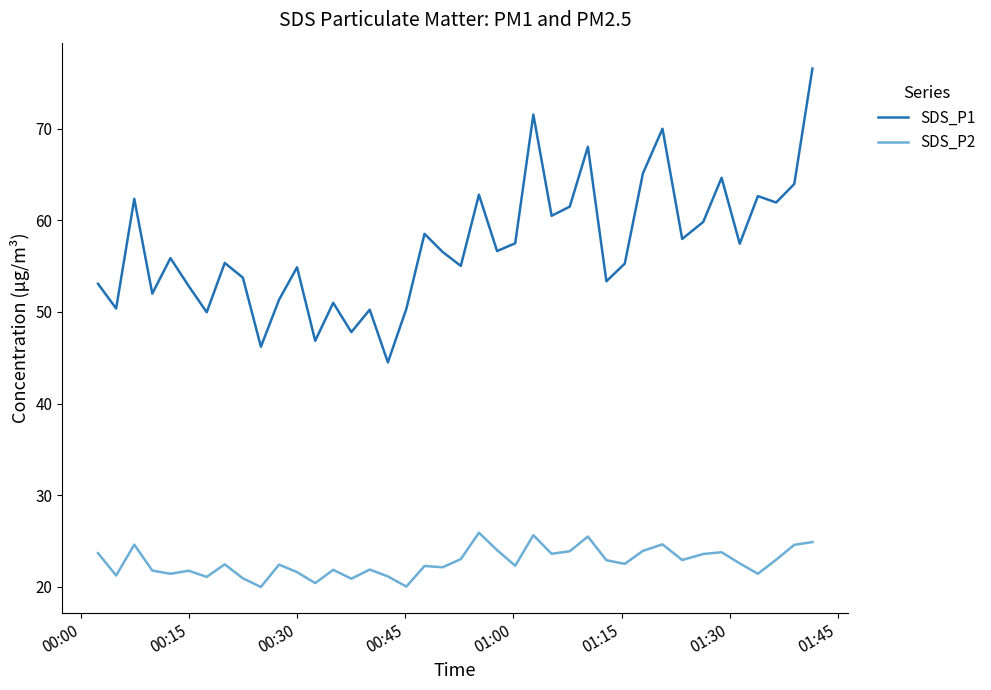

How many lines are shown in the chart?

2